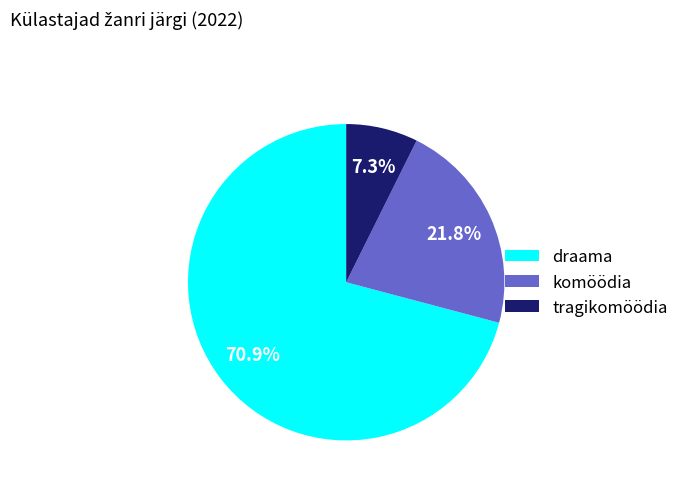

Count the number of slices in the pie.

3